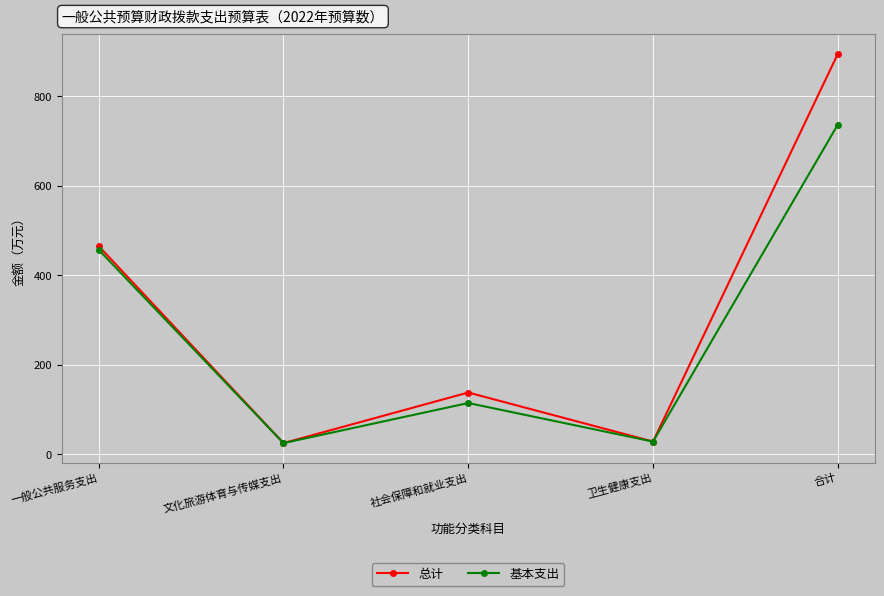

Which series has the widest spread of values?

总计